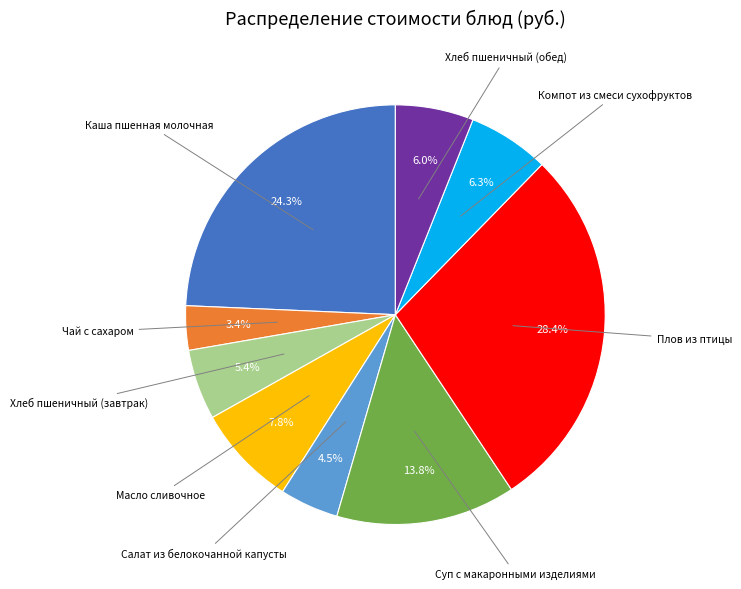

Is there any slice that represents more than half of the pie?

No